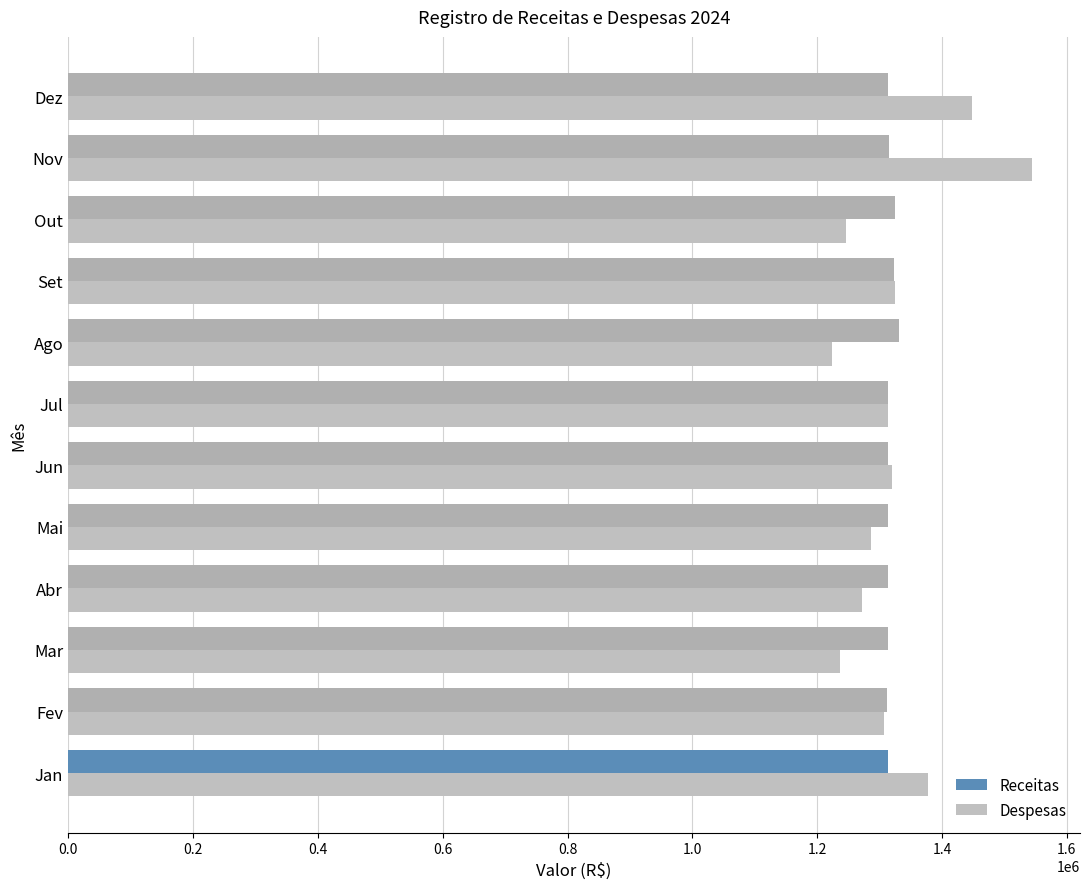

At which category does the chart reach its peak across all series?

Nov